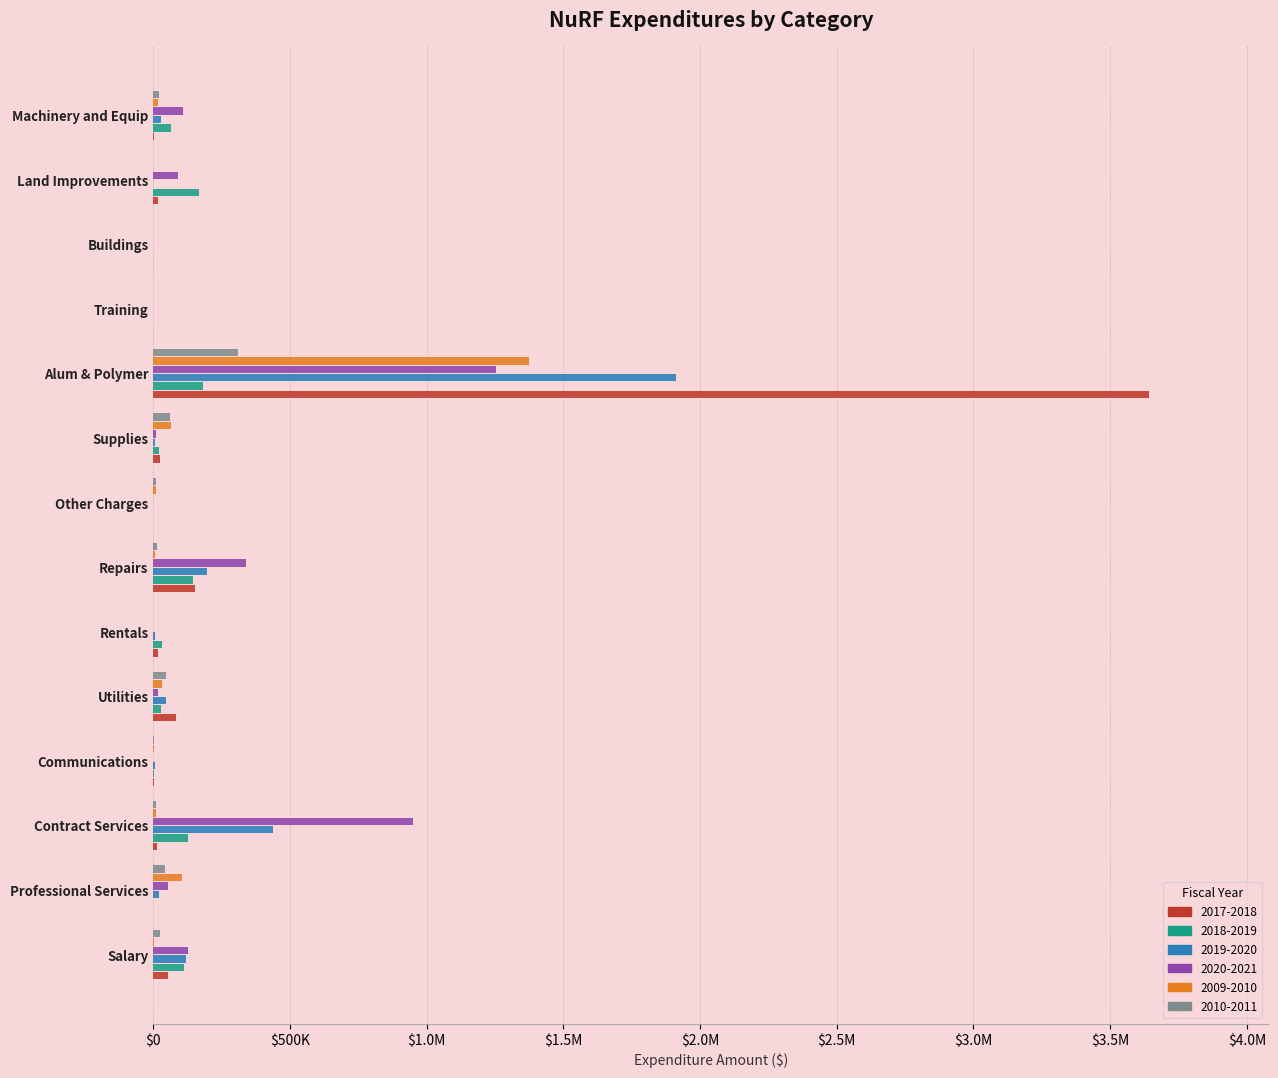

List the series in order of their peak value, highest first.

2017-2018, 2019-2020, 2009-2010, 2020-2021, 2010-2011, 2018-2019